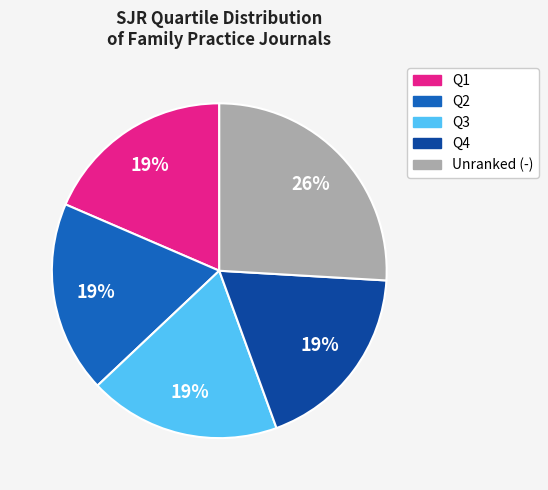

Is there any slice that represents more than half of the pie?

No